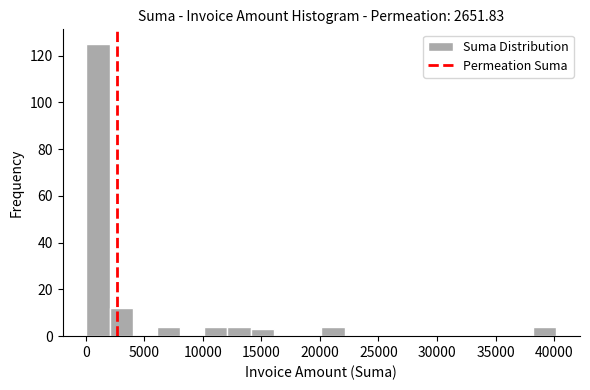

How tall is the bar that spans 14000 to 16000 on the x-axis? Neither the bar edges nor the heights are printed on the chart, so give them approximately, as read against the axes.

4